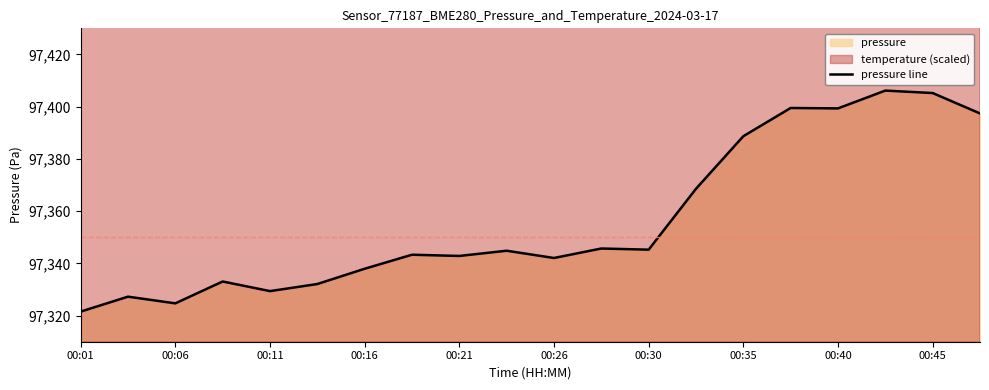

True or false: pressure line has a value of 135126.2 at 00:45.

False